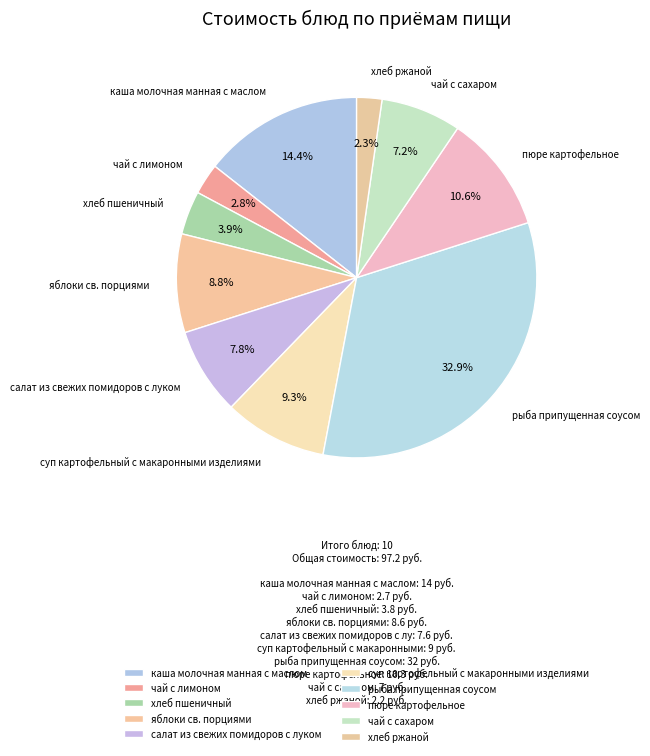

Which has a higher value, чай с лимоном or каша молочная манная с маслом?

каша молочная манная с маслом